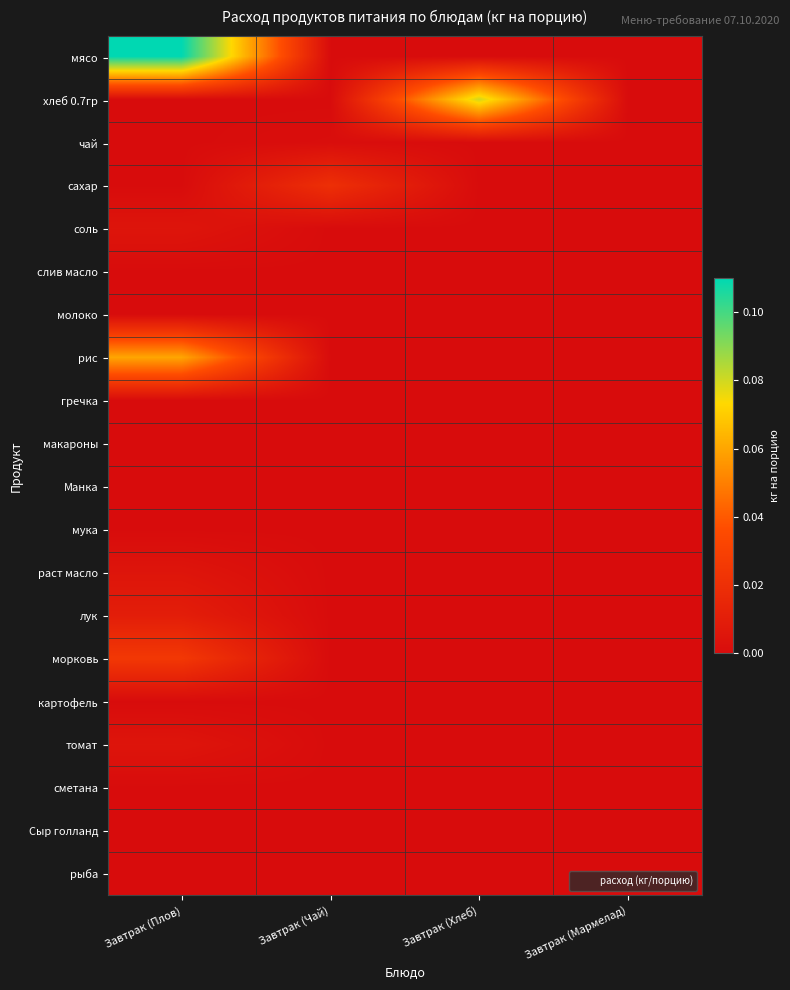

At which category is the sum across all series the highest?

Завтрак (Плов)